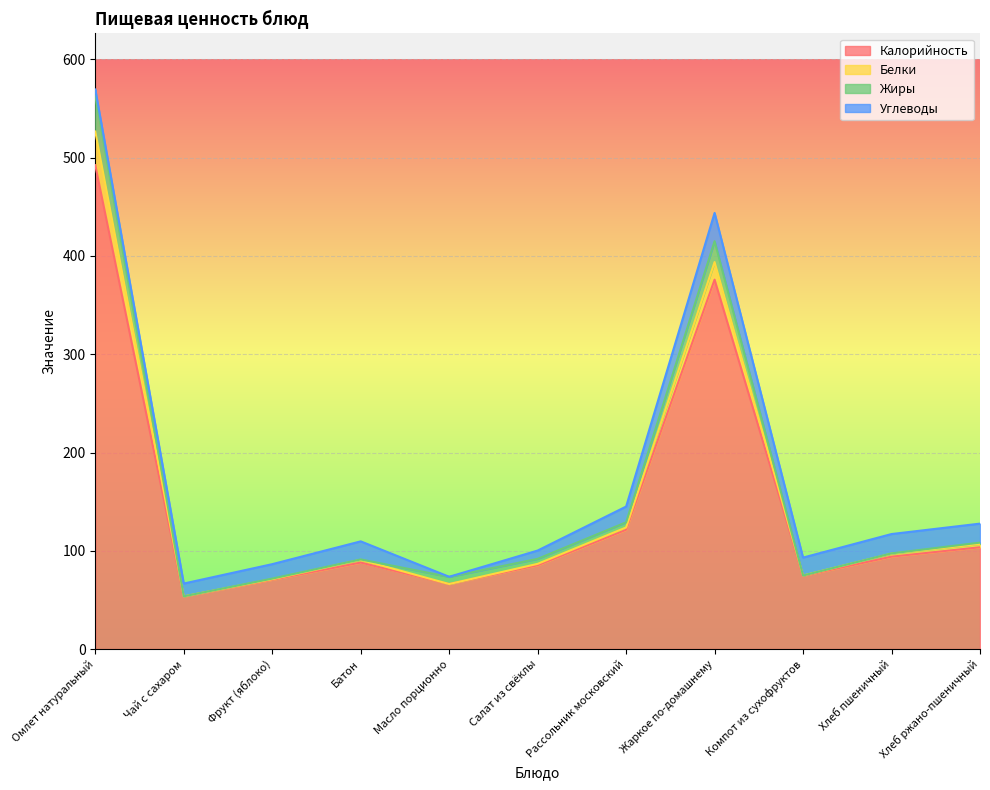

At how many categories does at least one series exceed 333?

2